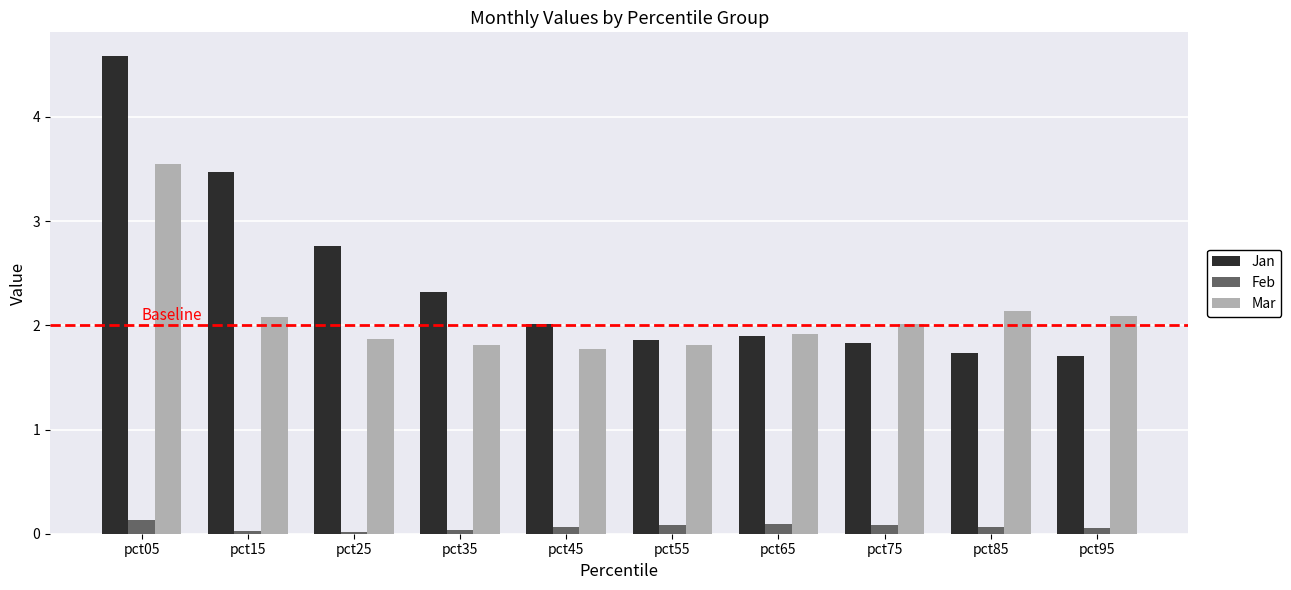

What is the spread (max minus min) of values at pct15?

3.4